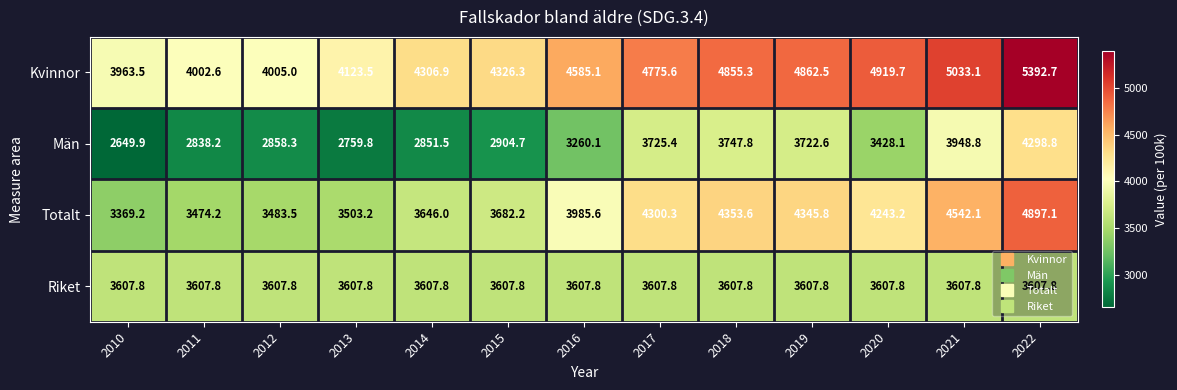

Which series has the largest range (max minus min)?

Män